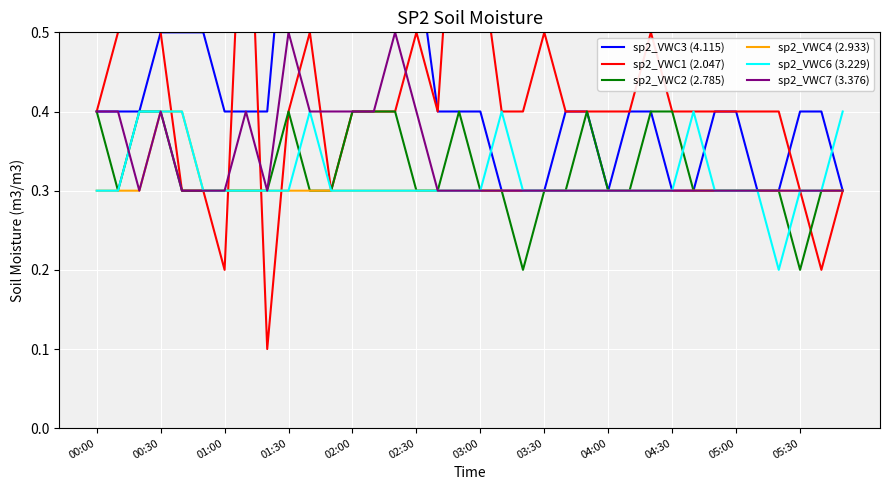

Where is sp2_VWC3 (4.115) nearest to the value 0?

19